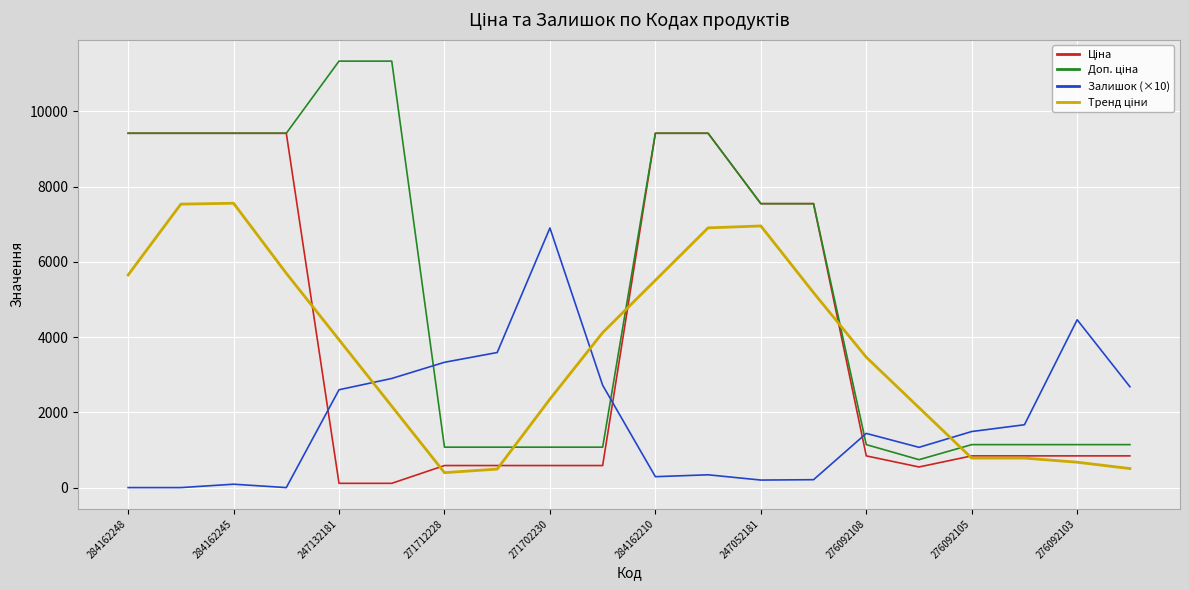

What is the maximum value shown in the chart?

11334.0